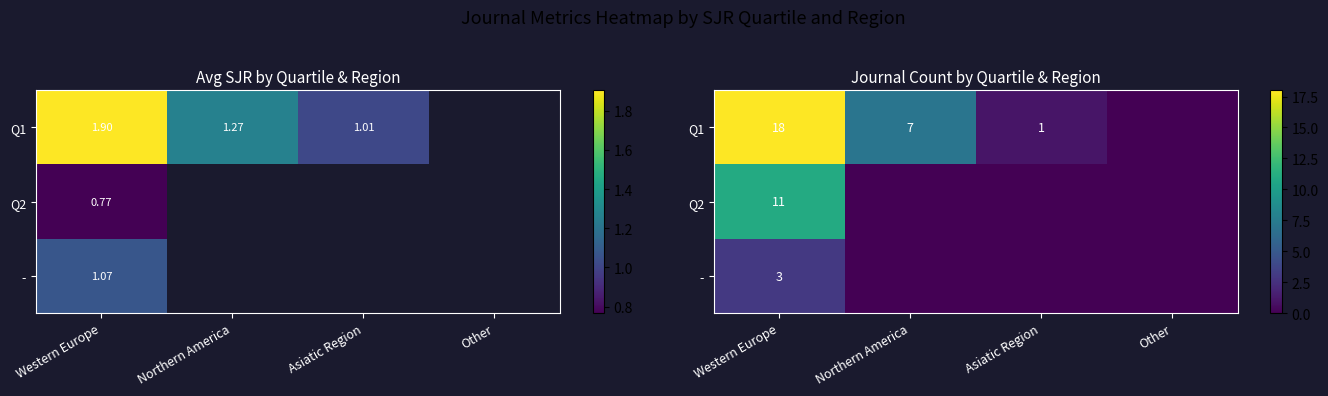

What is the spread (max minus min) of values at Western Europe?

15